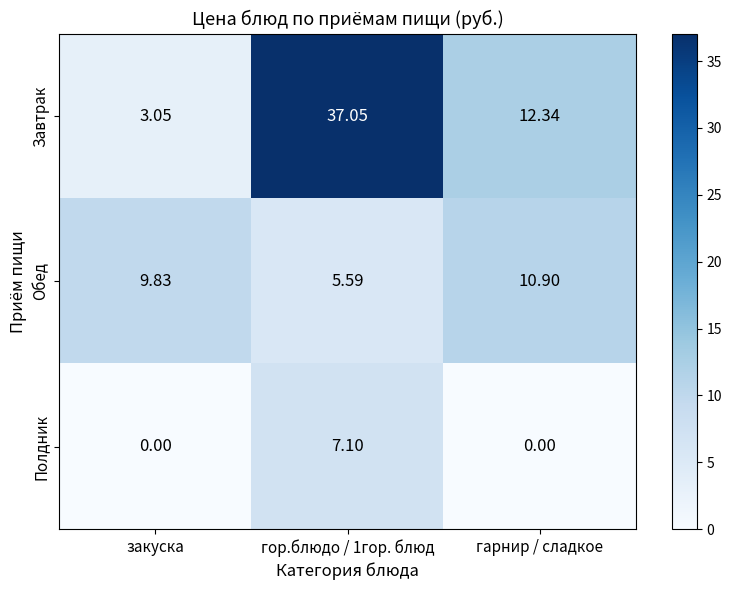

Which series has the largest total across all categories?

Завтрак